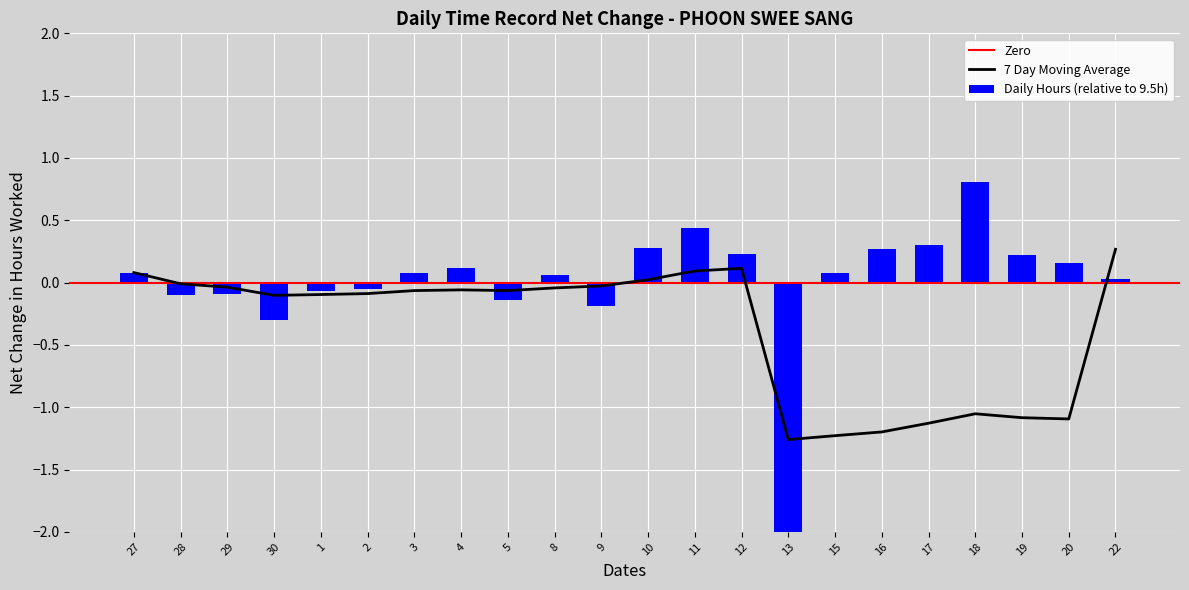

Which label corresponds to the smallest value in the chart?

13